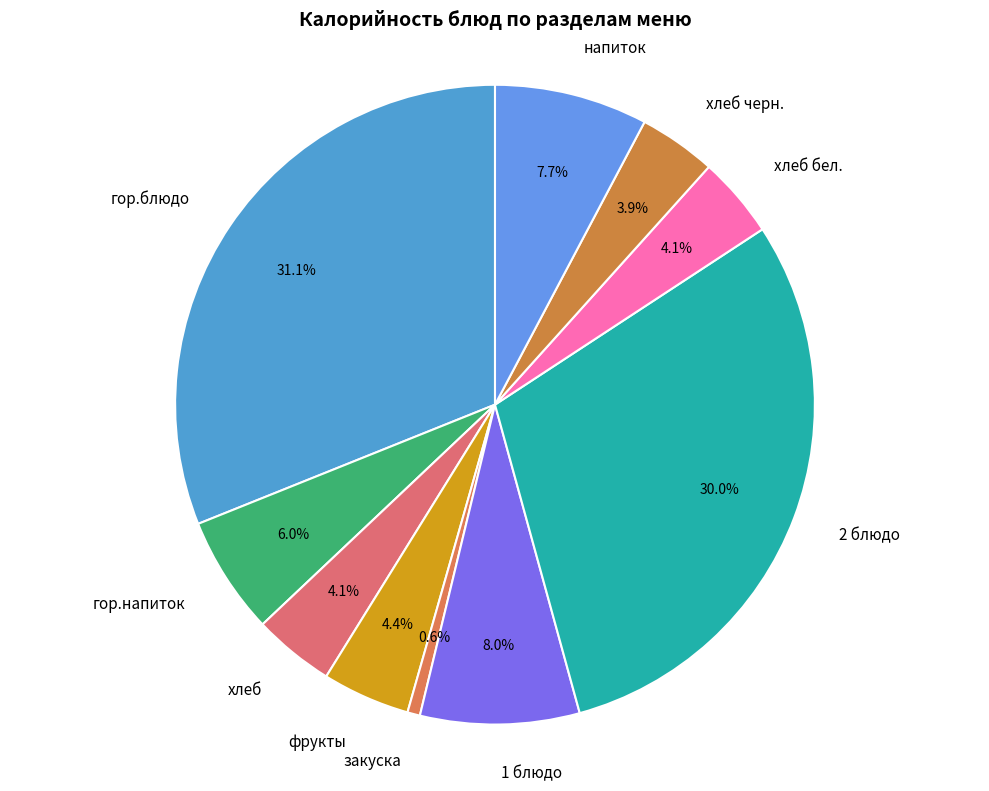

What portion of the pie excludes закуска?

99.4%